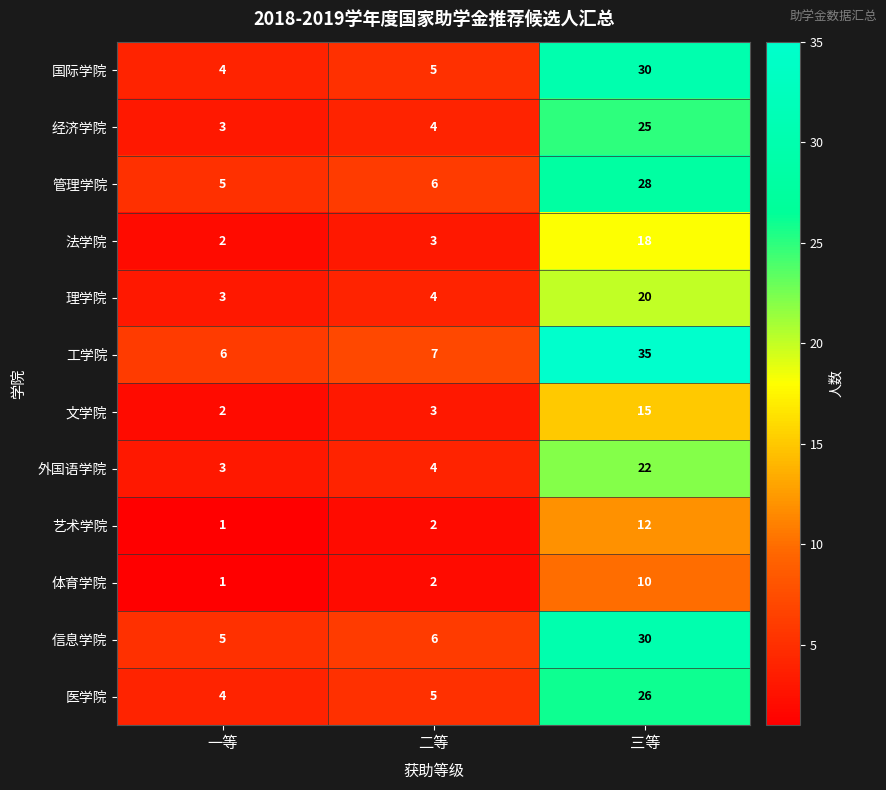

How many distinct data groups are displayed?

12